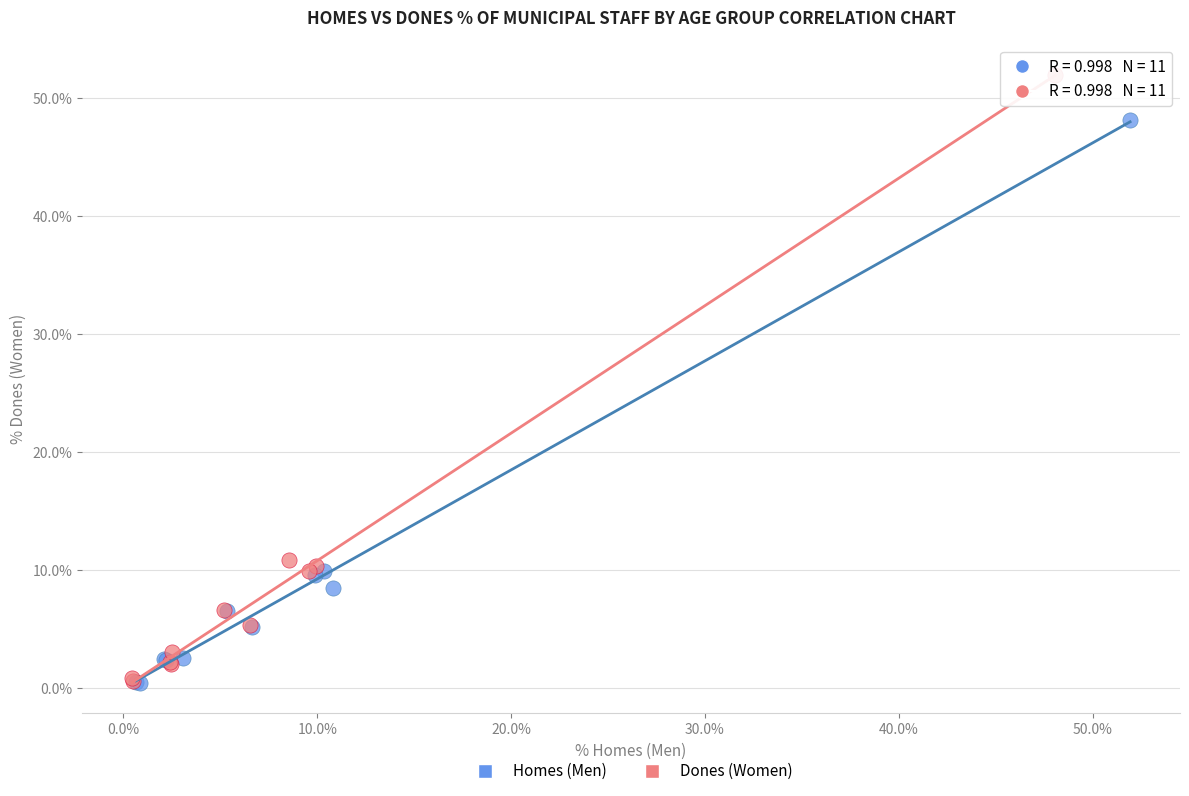

Which series has the largest Y range (max minus min)?

Dones (Women)